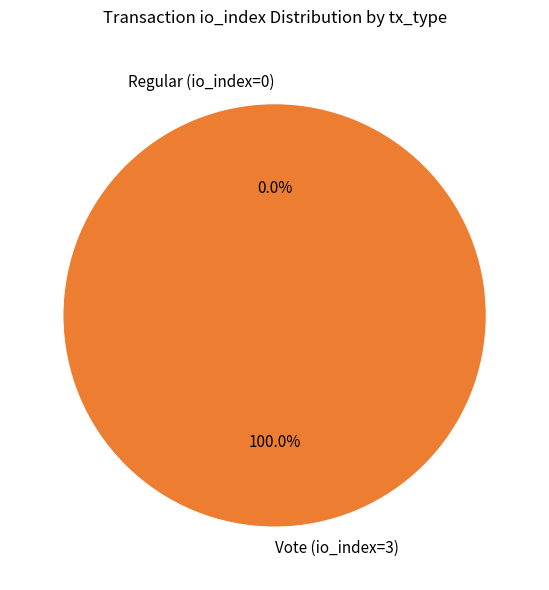

True or false: Vote (io_index=3) accounts for 100% of the total.

True